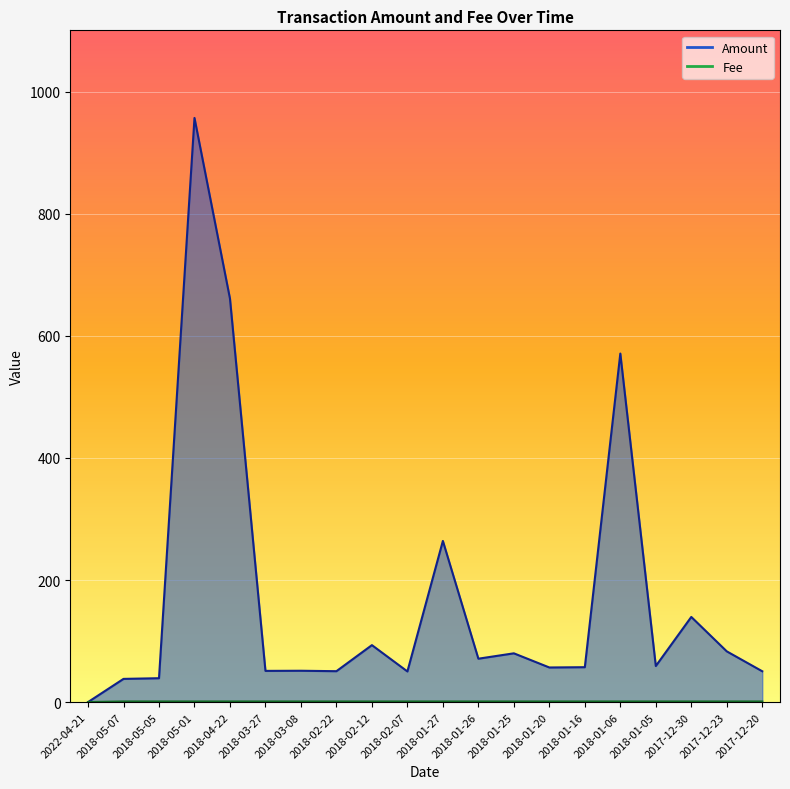

Where do Fee and Amount first cross each other?

2022-04-21 and 2018-05-07